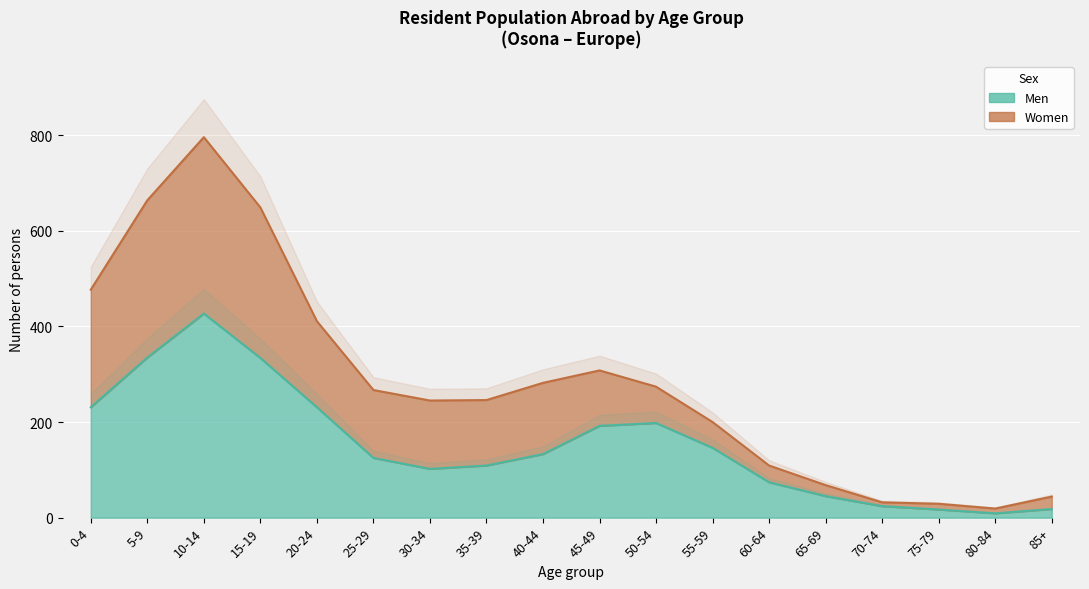

What is the value of the Women point at the 2nd from the left?

664